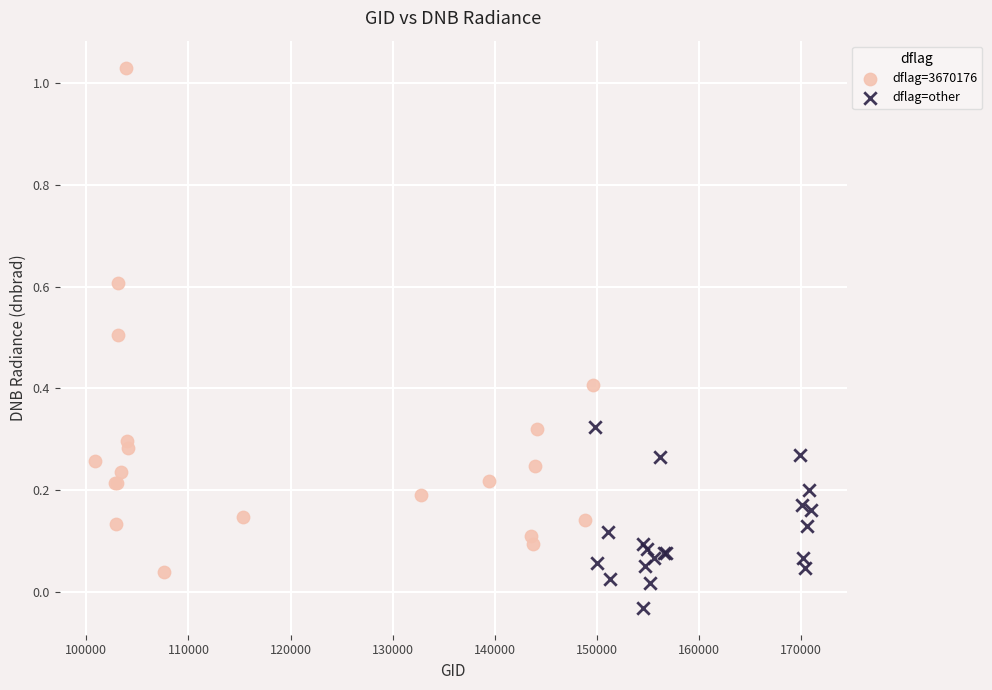

Which series has the widest spread of Y values?

dflag=3670176